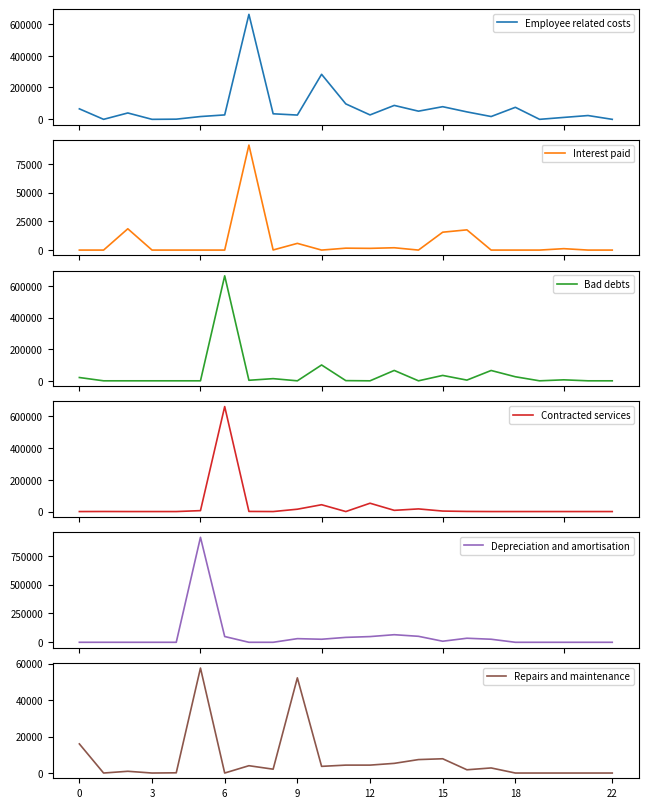

At which label is Contracted services closest to 330458?

12